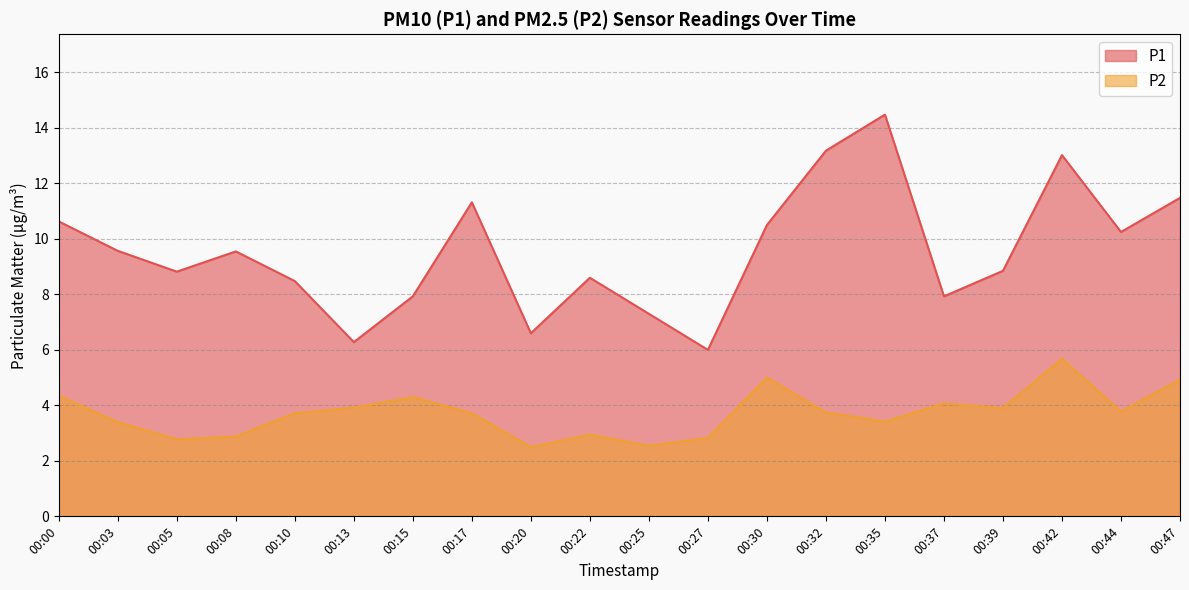

How many lines are shown in the chart?

2